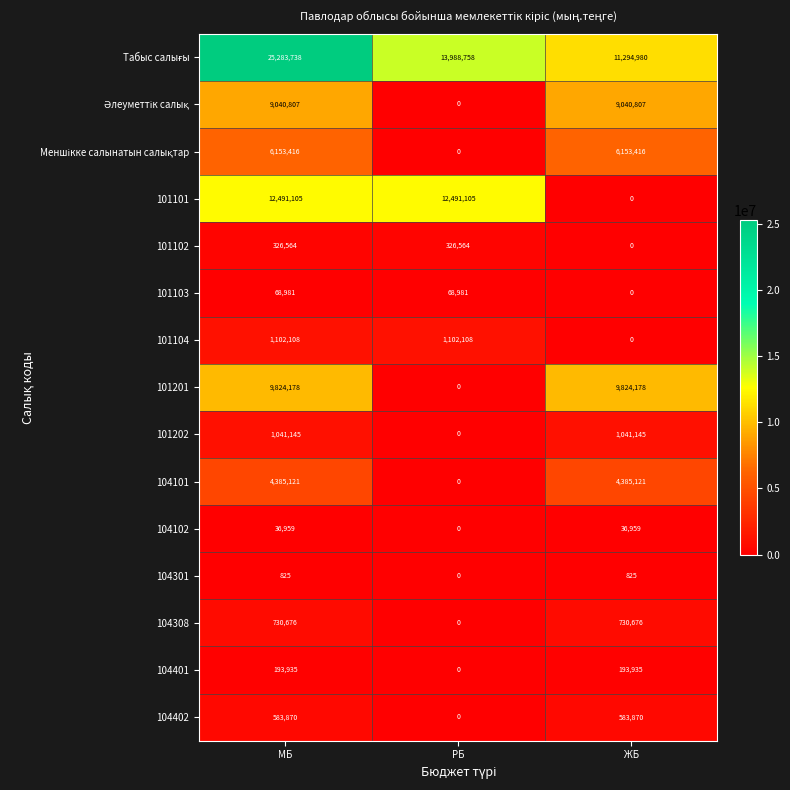

What is the average value of the 104101 series?

2923414